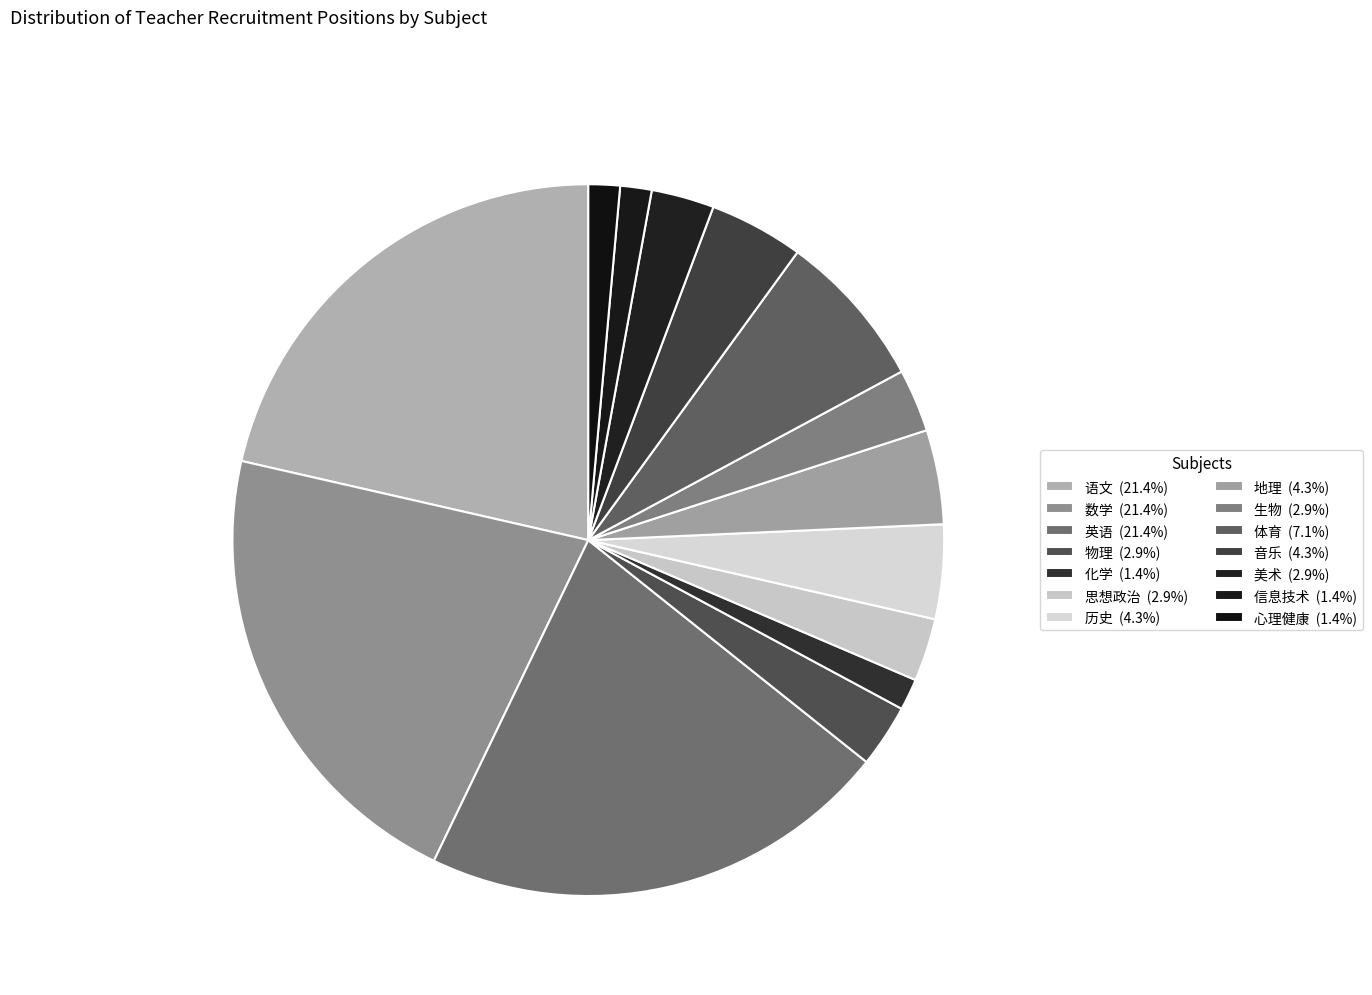

How many slices are in this pie chart?

14